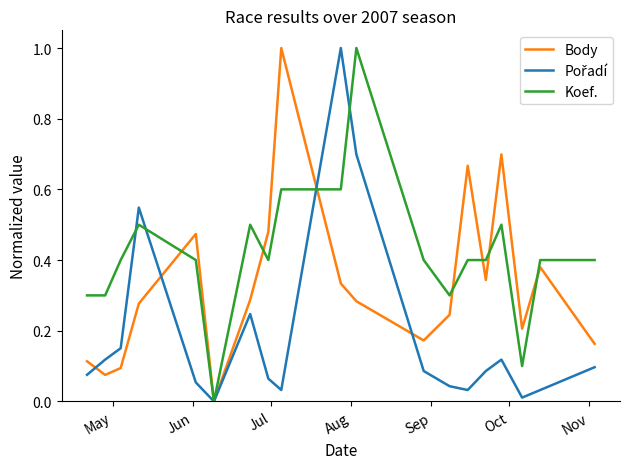

Which series has the largest total across all categories?

Koef.